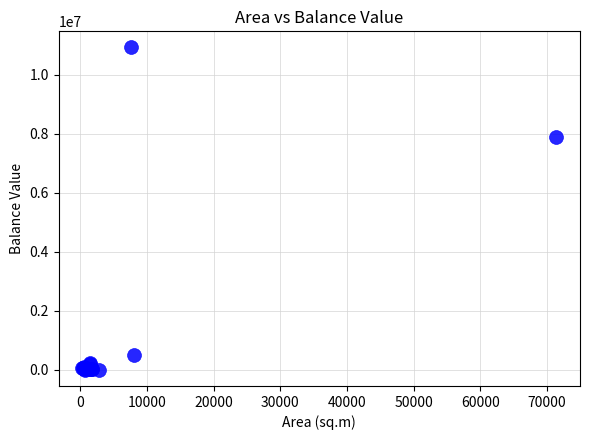

What Y value in the scatter plot is closest to 5459756?

7887056.7